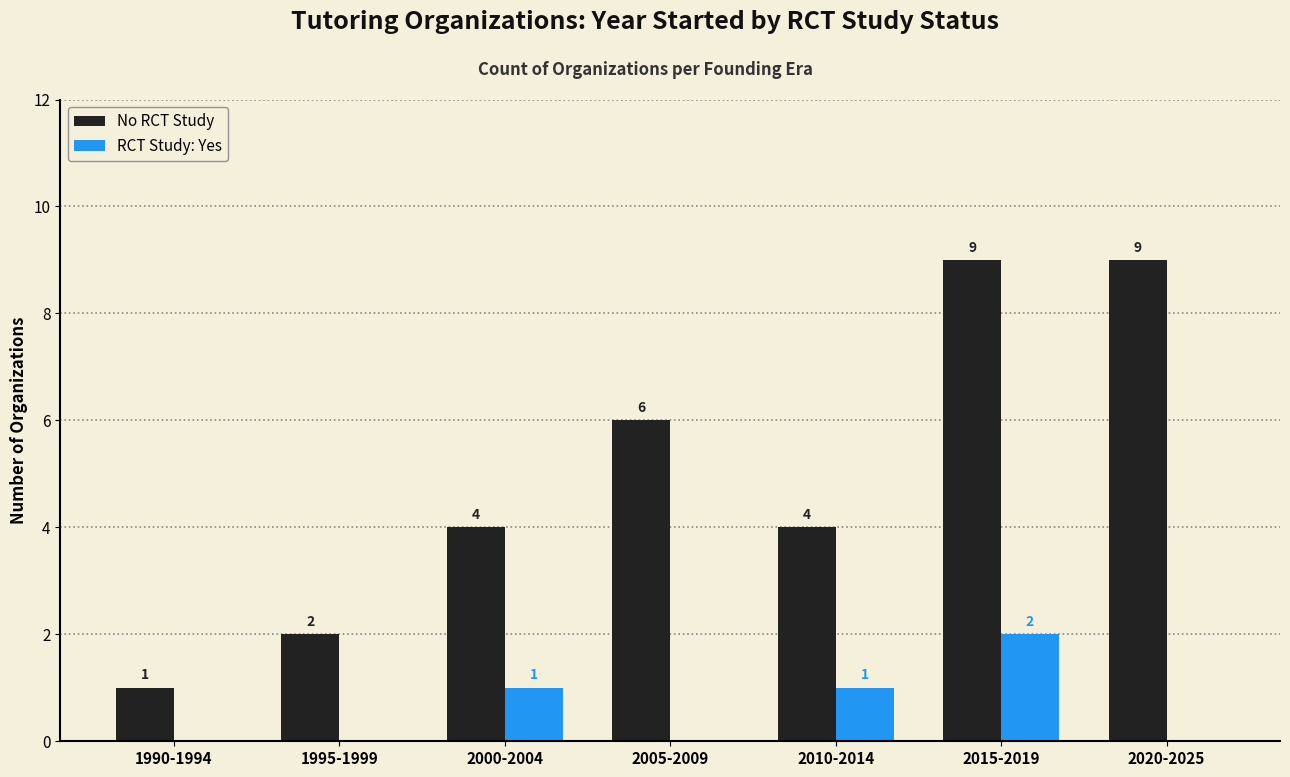

What is the greatest value displayed?

9